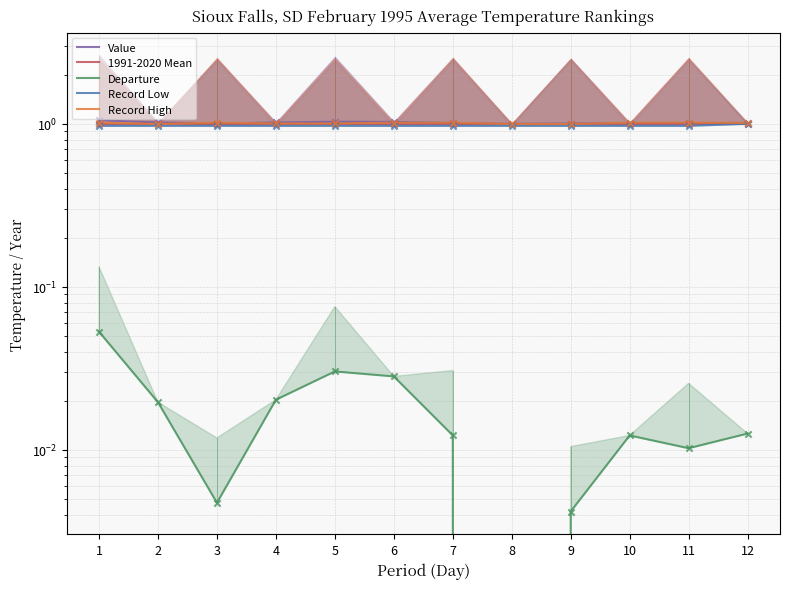

Which series contains the lowest Y value?

Departure